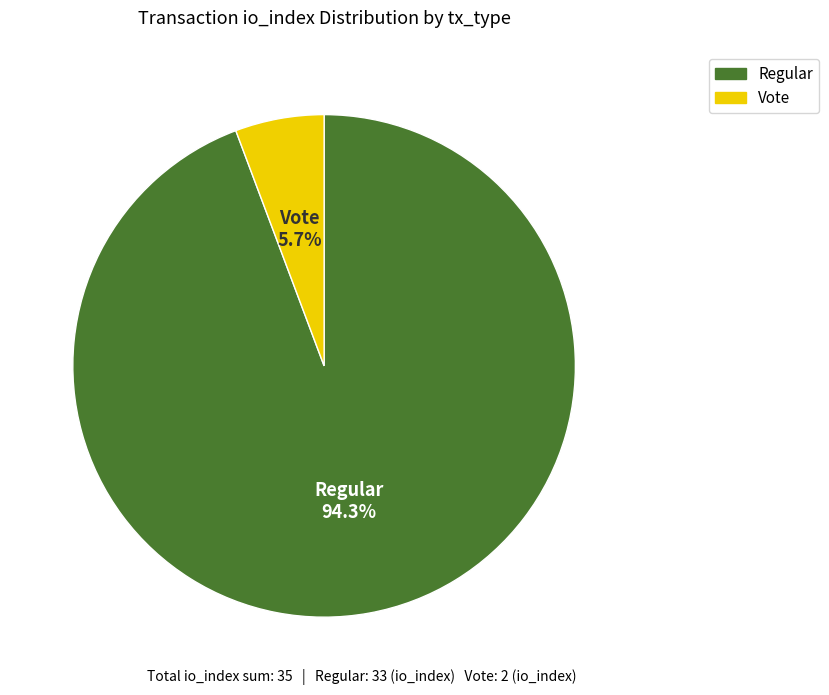

To the nearest percent, what is the average slice percentage?

50%